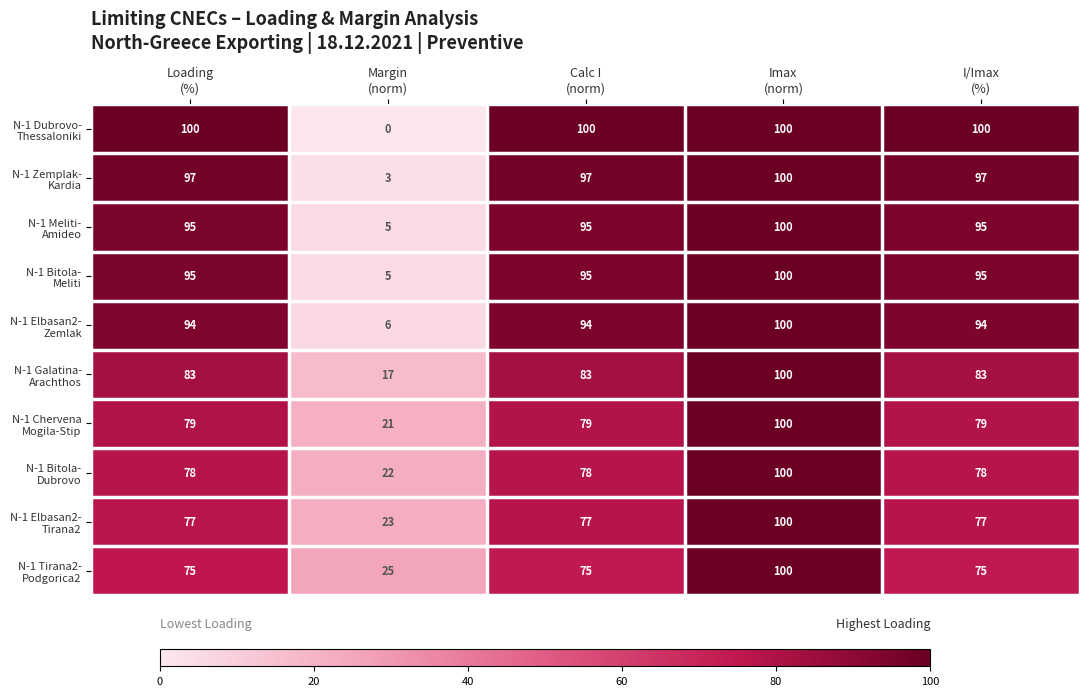

At how many categories does at least one series exceed 50?

4